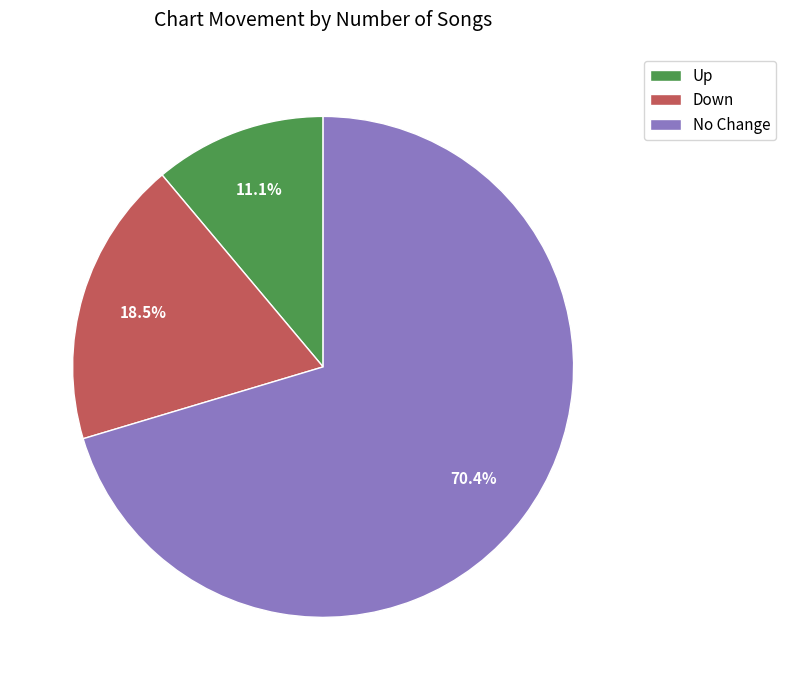

How many segments does this pie chart have?

3